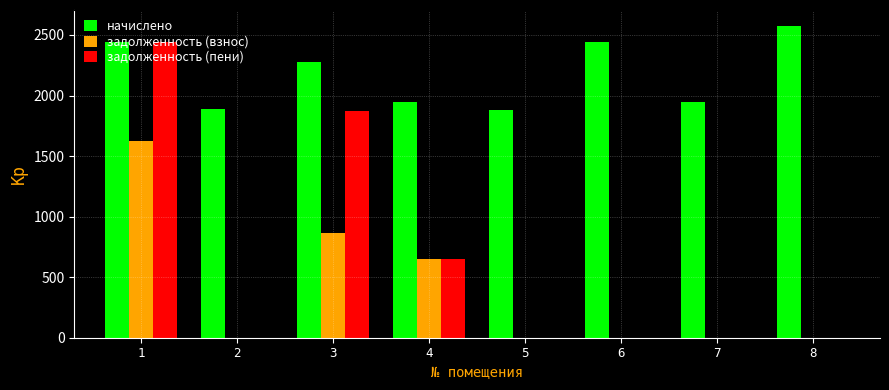

What is the highest value of the задолженность (взнос) series?

1627.7